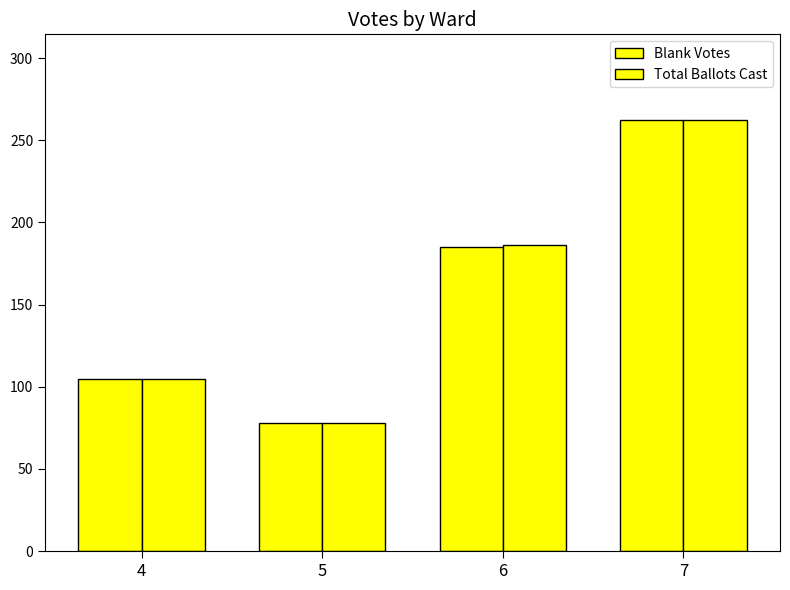

How many distinct data groups are displayed?

2